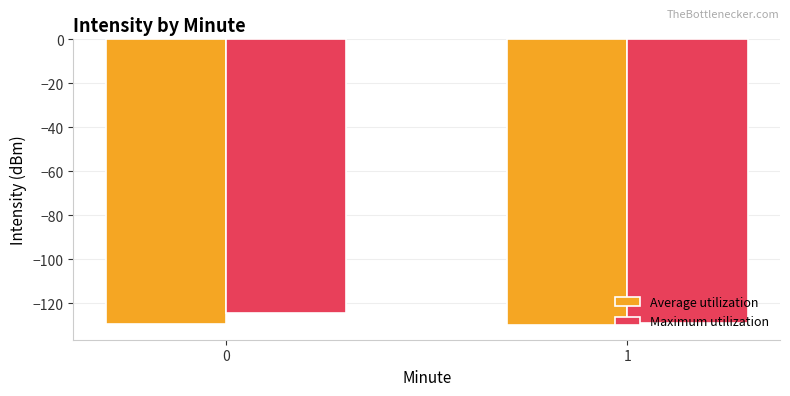

What is the value of the Maximum utilization bar at the 2nd from the left?

-128.7